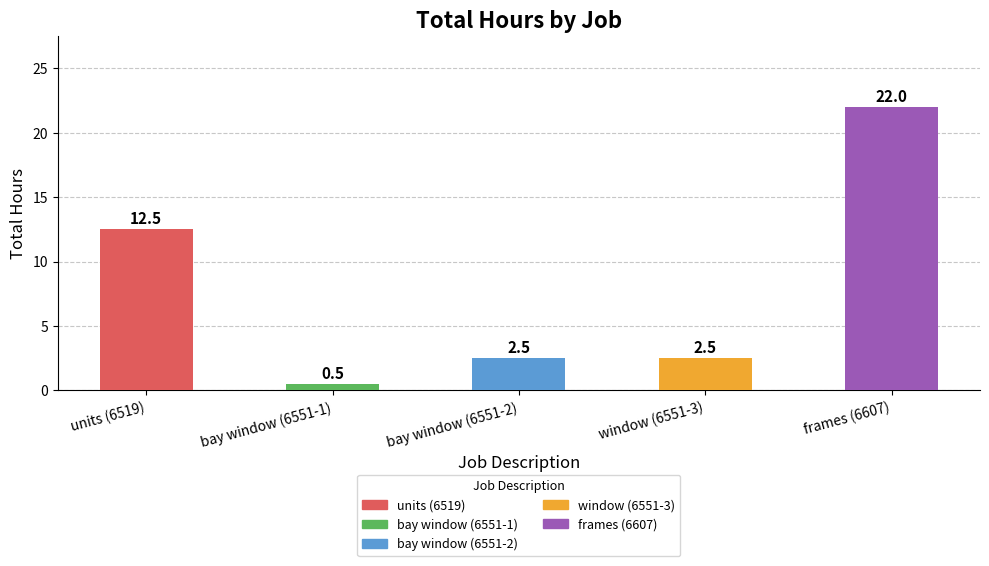

How many bars are there in total?

5